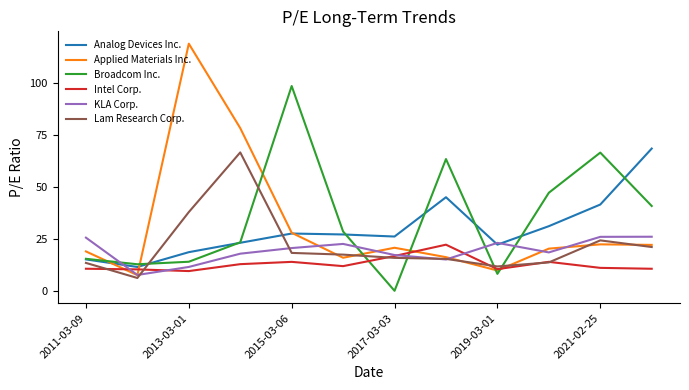

True or false: Broadcom Inc. and KLA Corp. cross at least once.

True